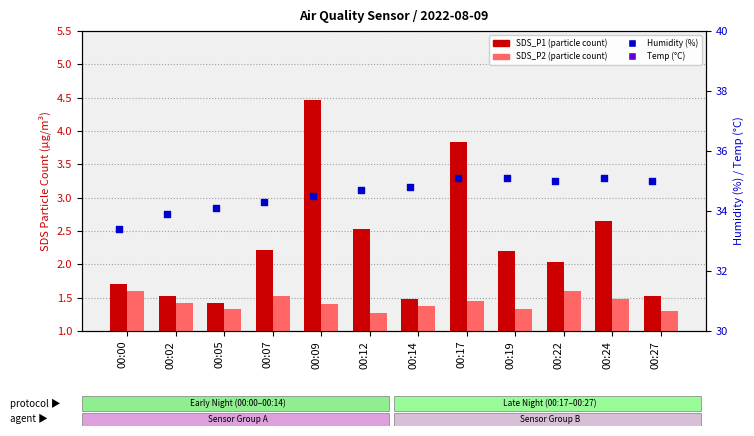

At how many categories does at least one series exceed 34?

10